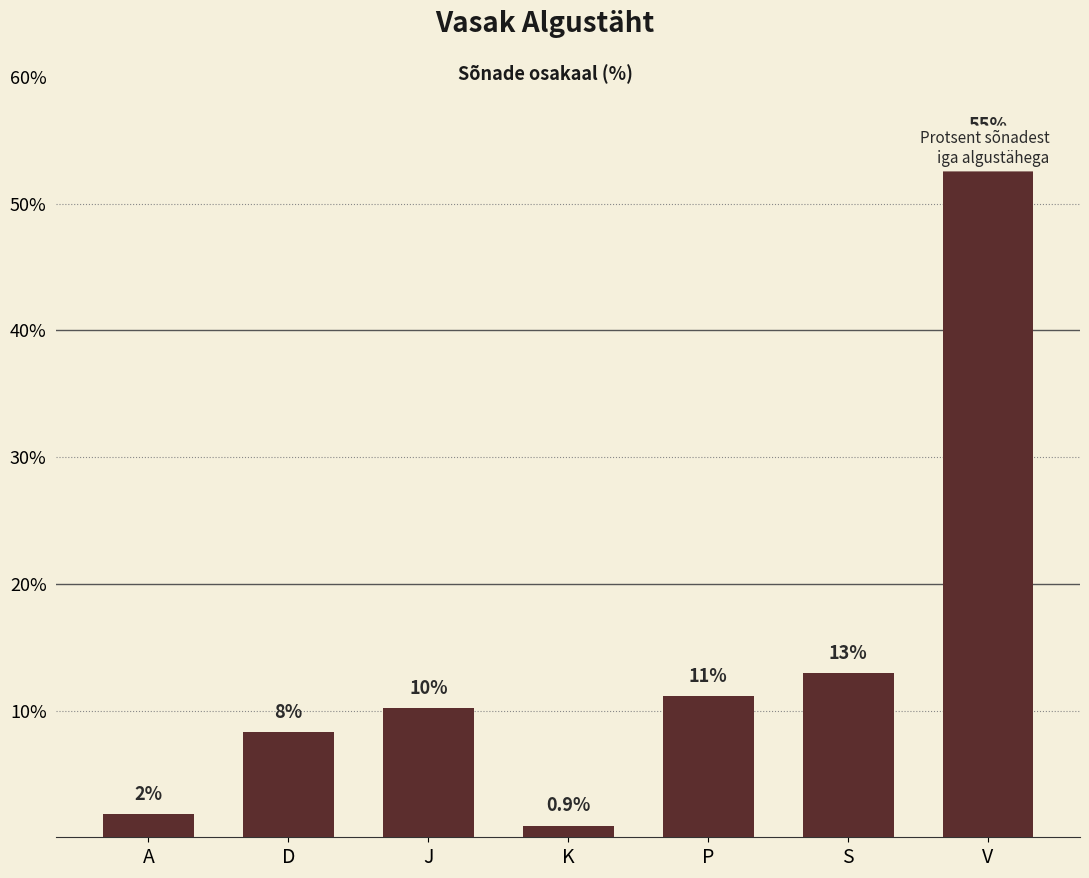

What is the label of the 1st bar from the right?

V